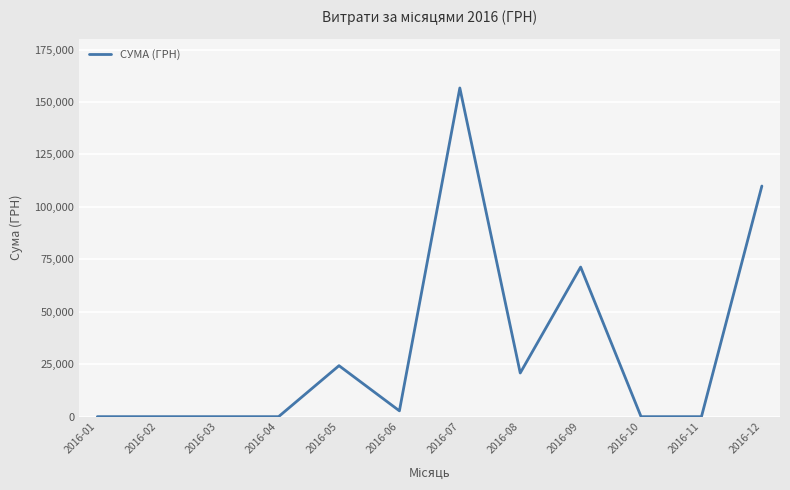

True or false: the data shows 86697.6 at 2016-11.

False